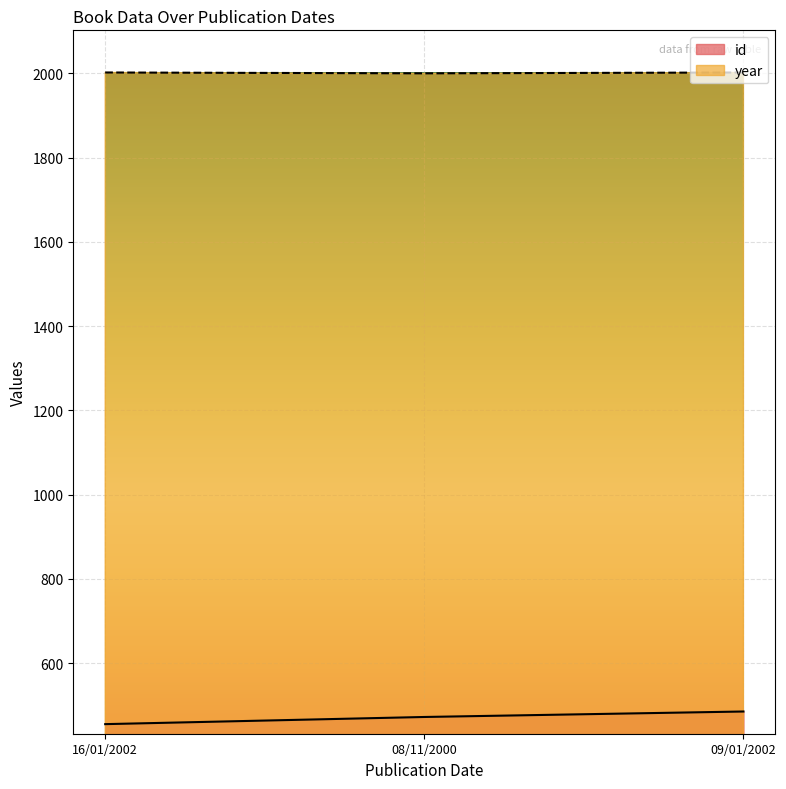

True or false: id has a value of 280 at 08/11/2000.

False